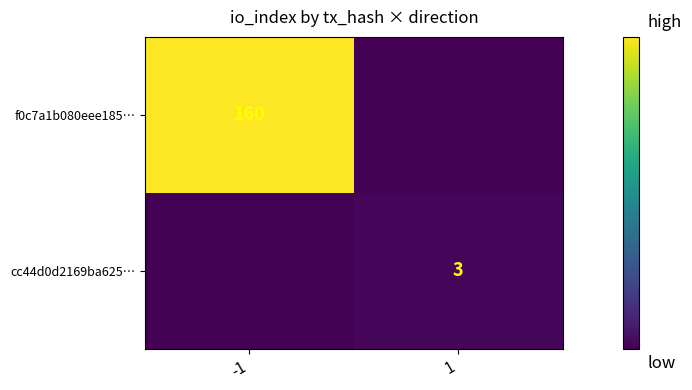

The cc44d0d2169ba625… series shows 4 at 1. True or false?

False